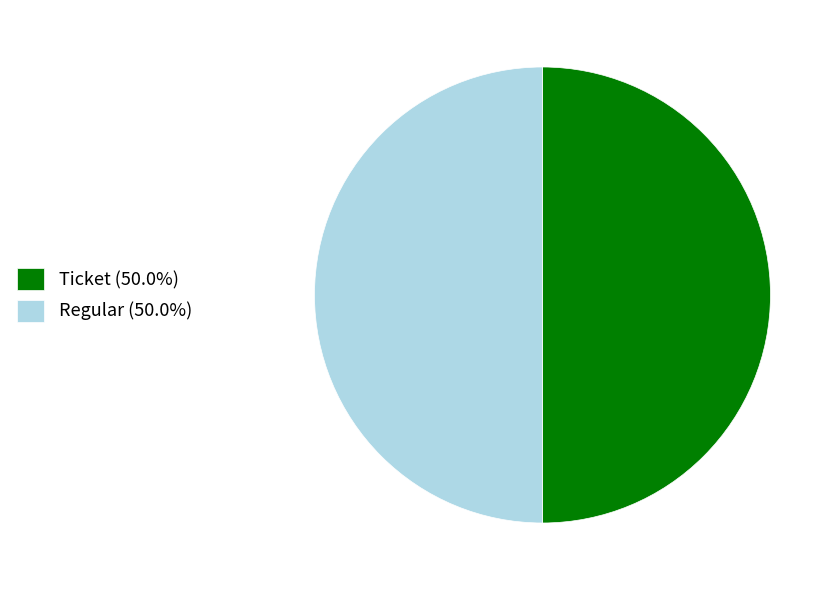

Combined, do Regular (50.0%) and Ticket (50.0%) account for over 50%?

Yes